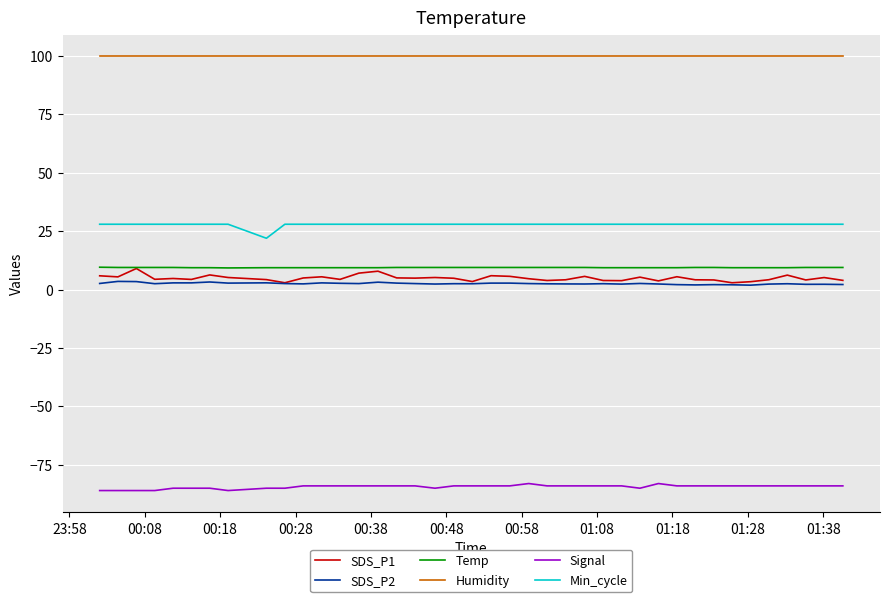

What is the maximum value shown in the chart?

99.9